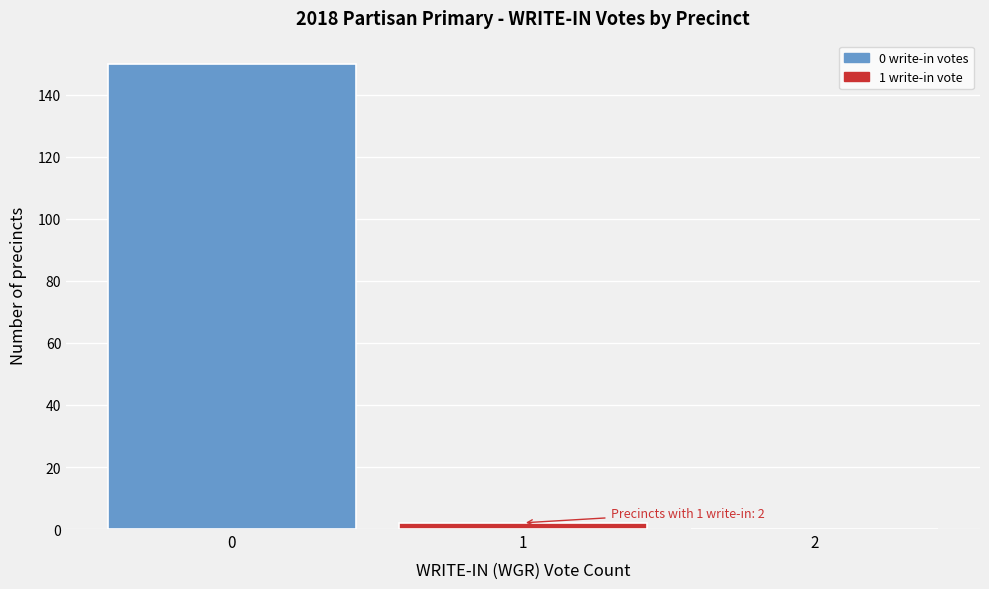

Over which range of the x-axis is the bar tallest?

-0.5 to 0.5